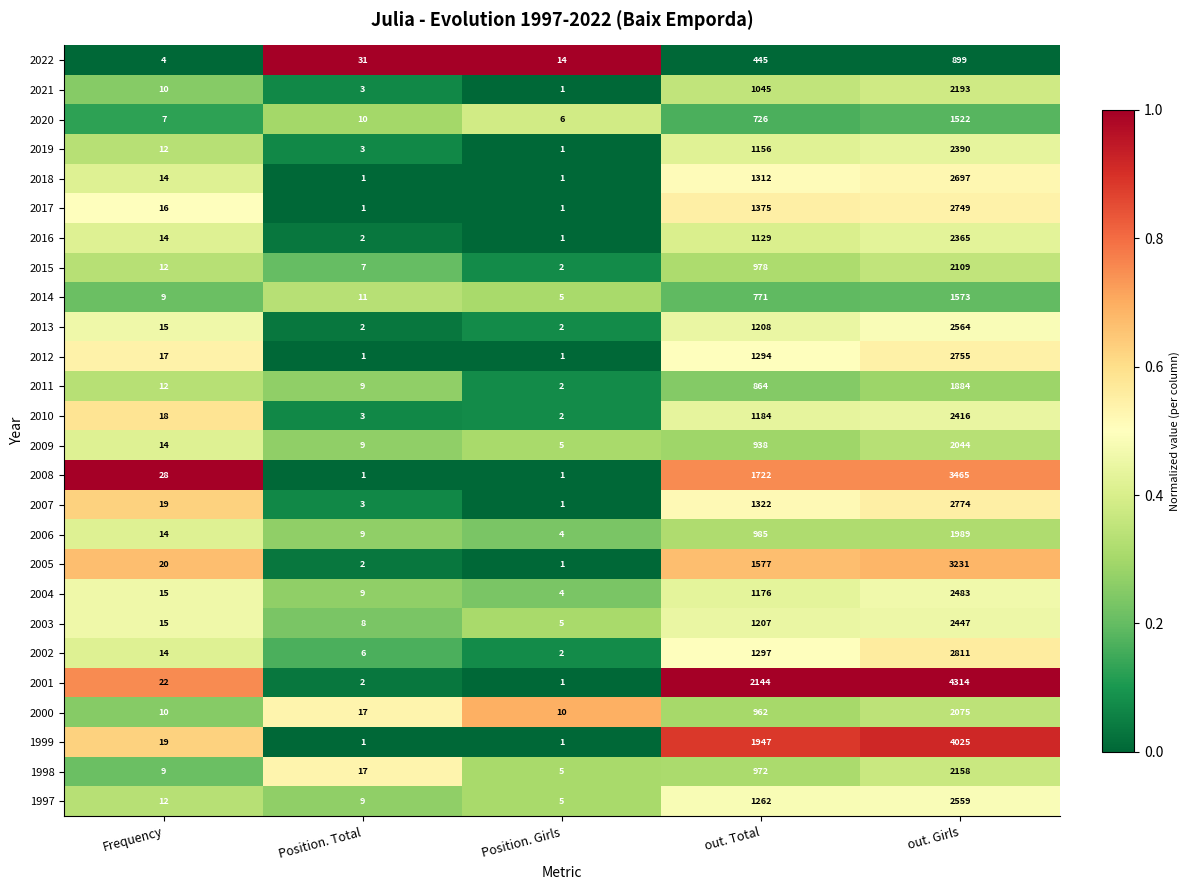

What is the maximum value shown in the chart?

4314